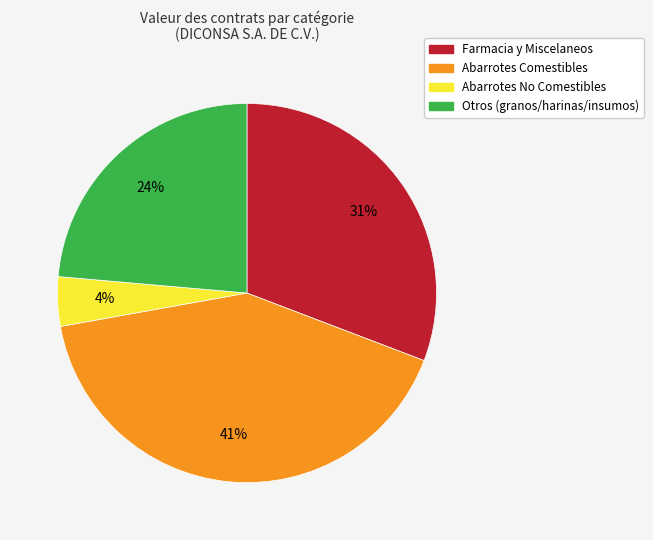

Does any single category account for the majority?

No